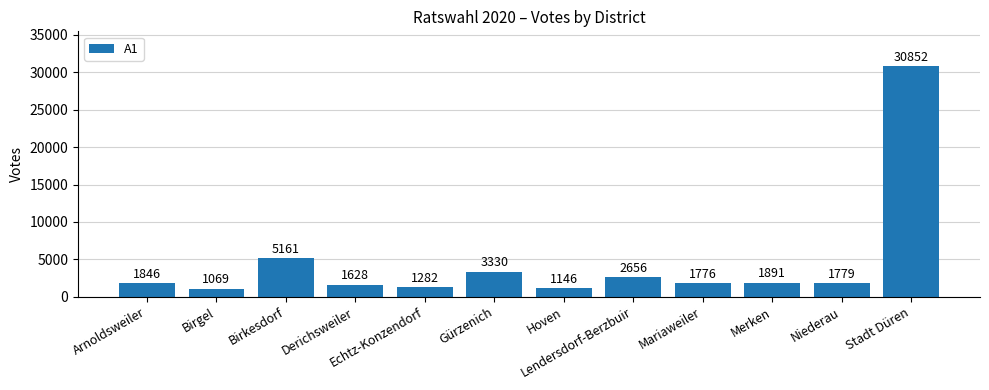

Which category has the lowest value across all series?

Birgel